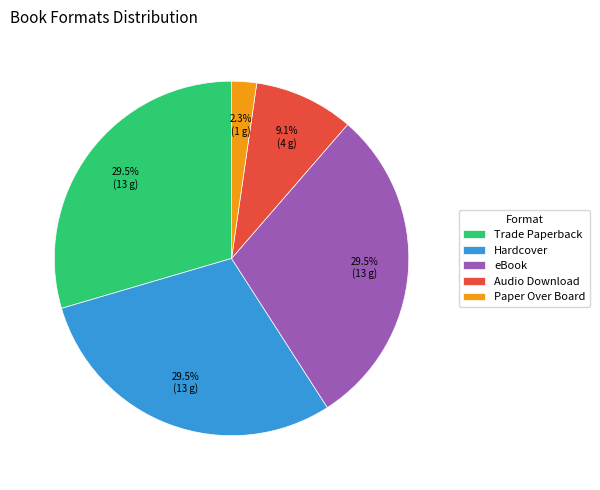

How many segments does this pie chart have?

5